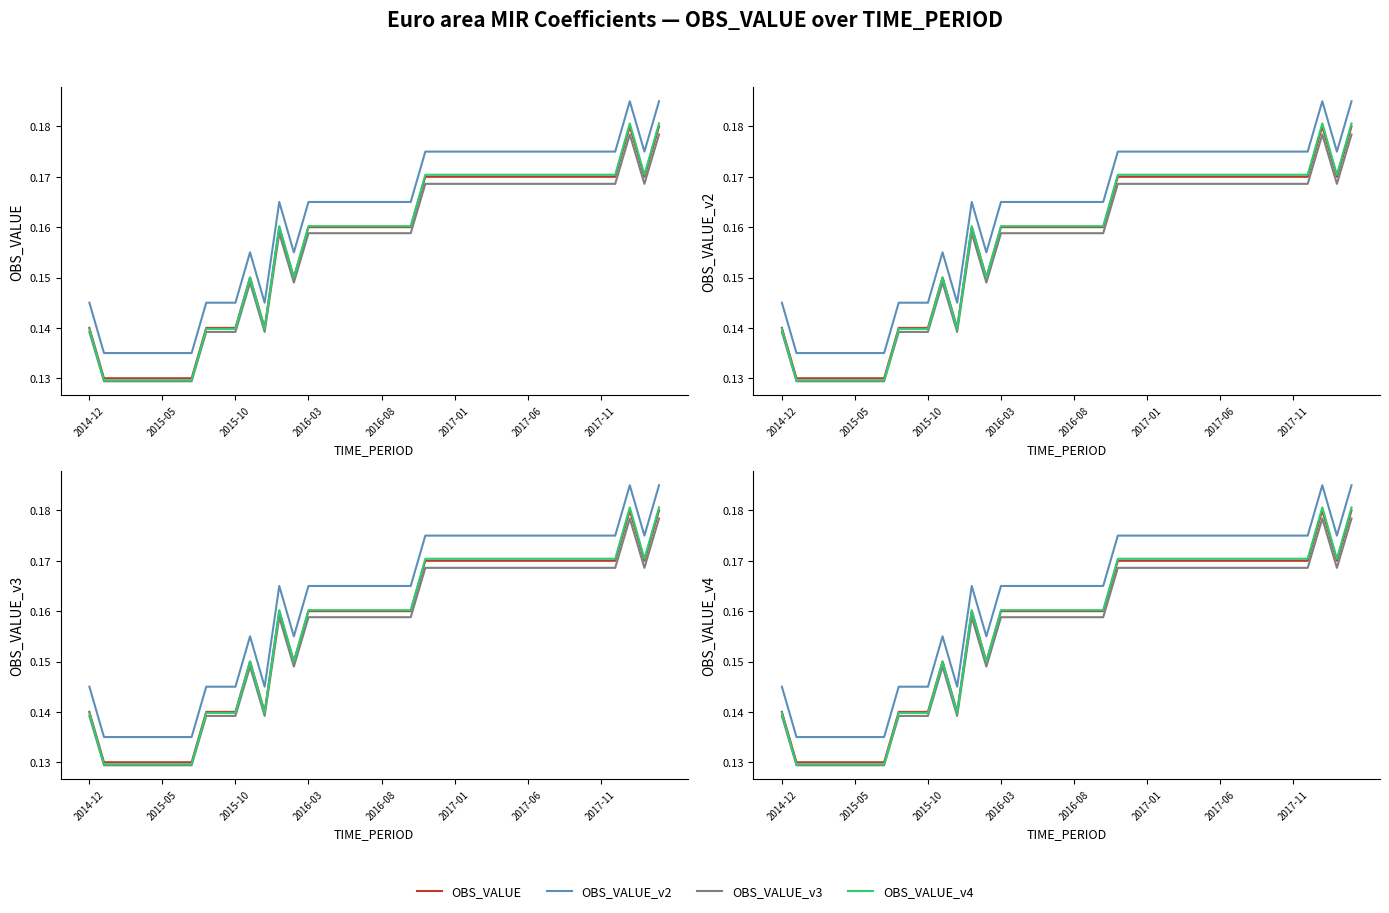

True or false: OBS_VALUE_v3 and OBS_VALUE_v4 cross at least once.

False